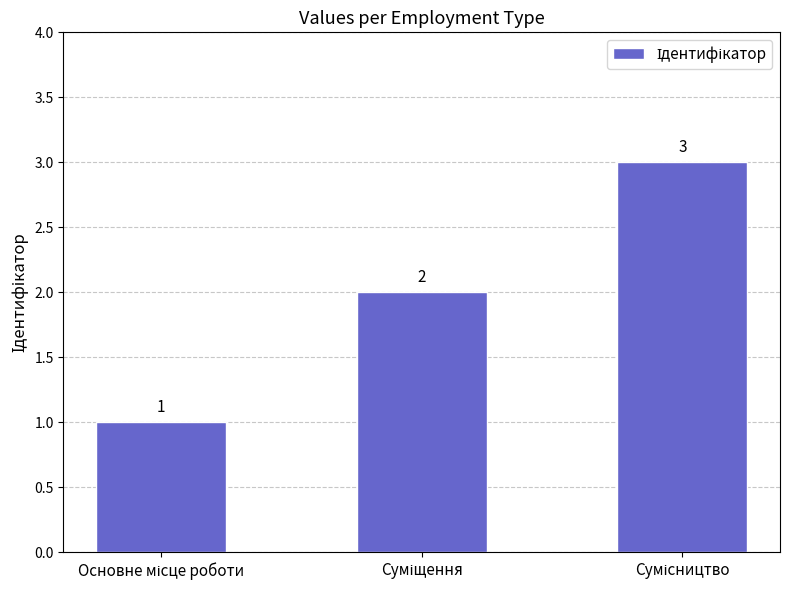

What is the value of the 3rd bar from the left?

3